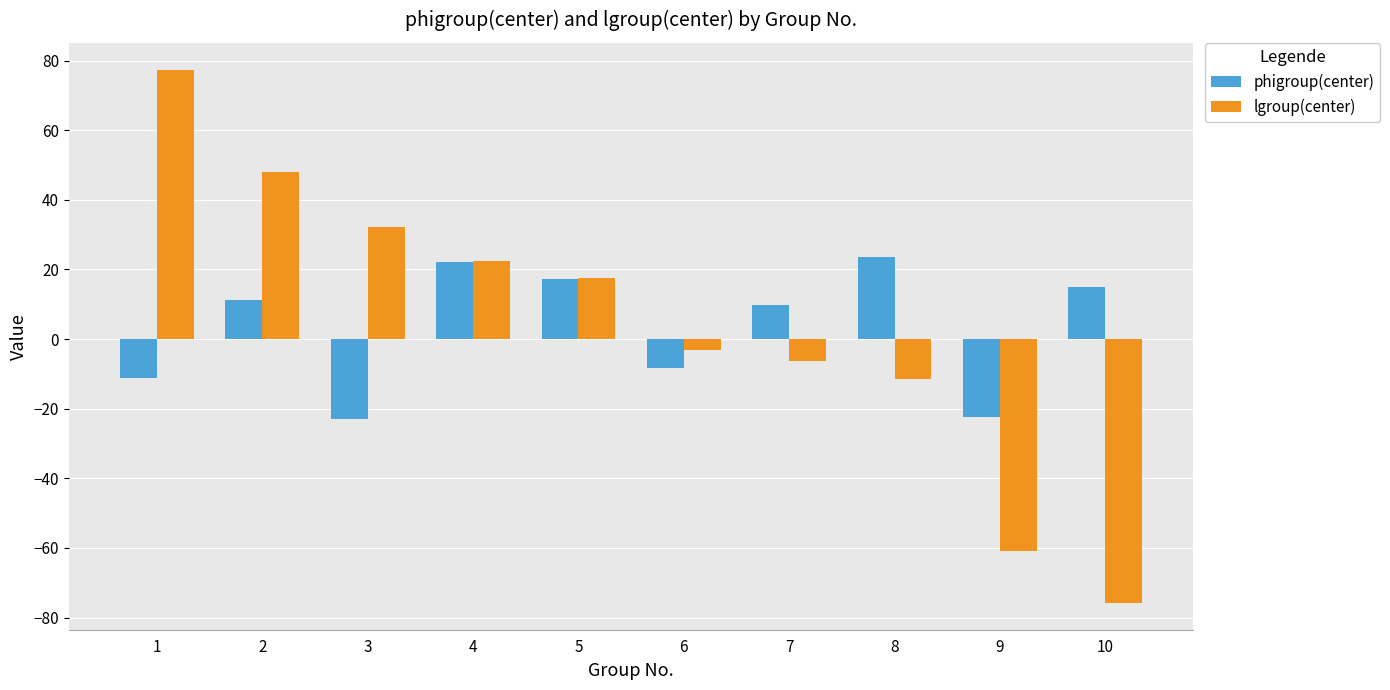

At 10, list the series in order from smallest to largest.

lgroup(center), phigroup(center)